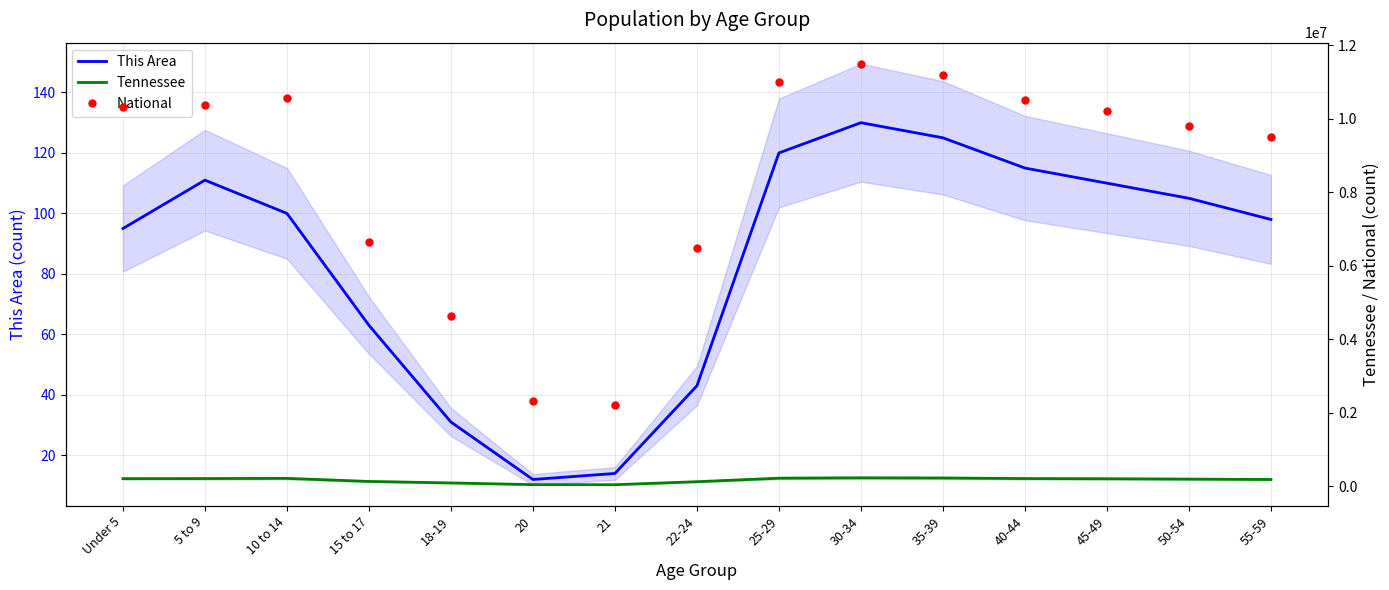

In Tennessee, how many points are lower than both neighbors (excluding endpoints)?

1